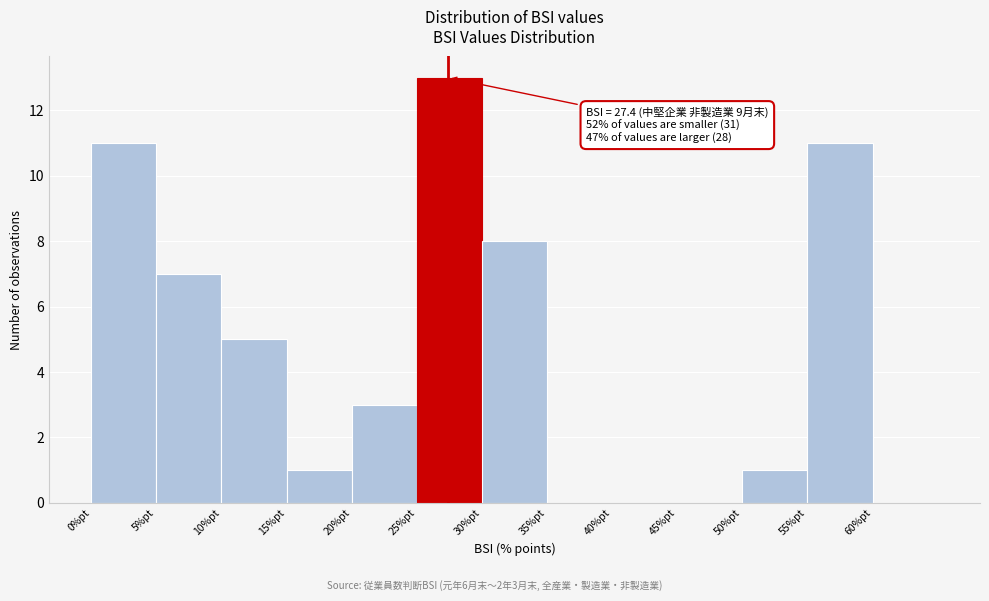

Over which range of the x-axis is the bar tallest?

25 to 30